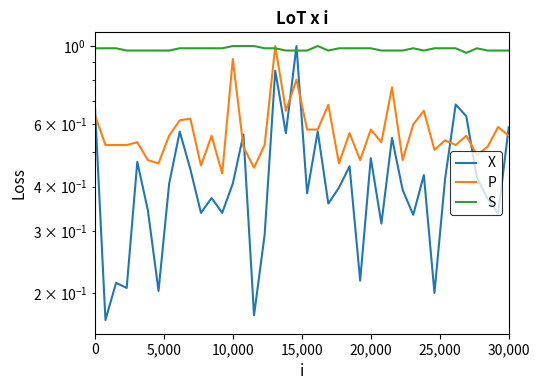

How many X values are between 0 and 1?

40